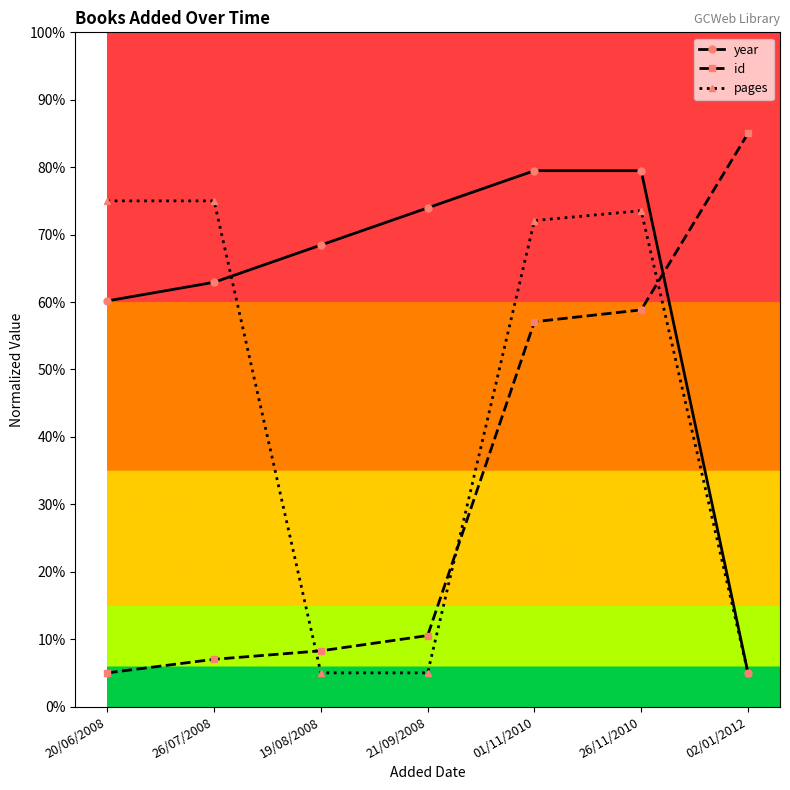

Which series has the largest total across all categories?

year